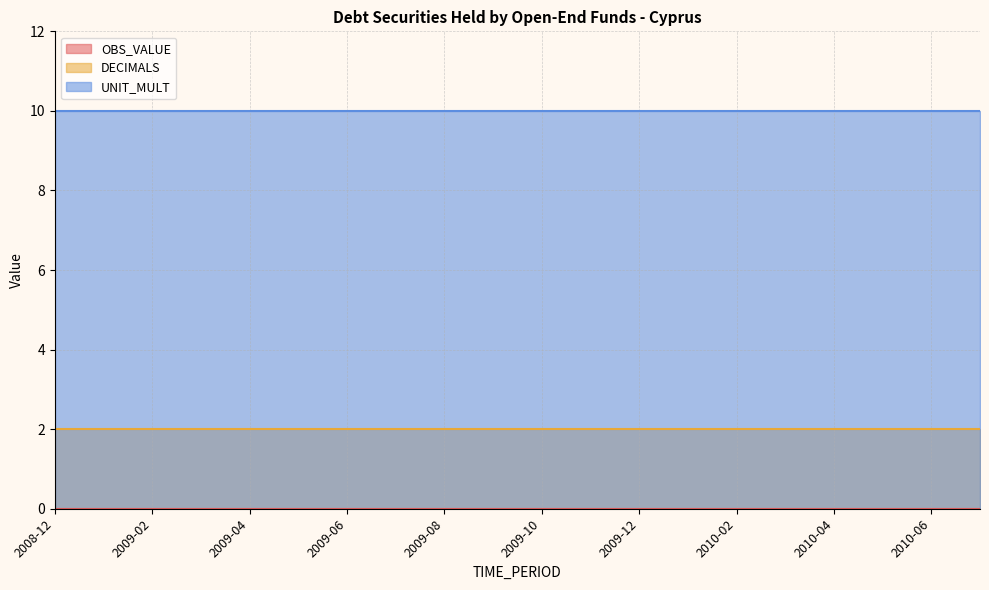

What are all the series names shown in the legend?

OBS_VALUE, DECIMALS, UNIT_MULT